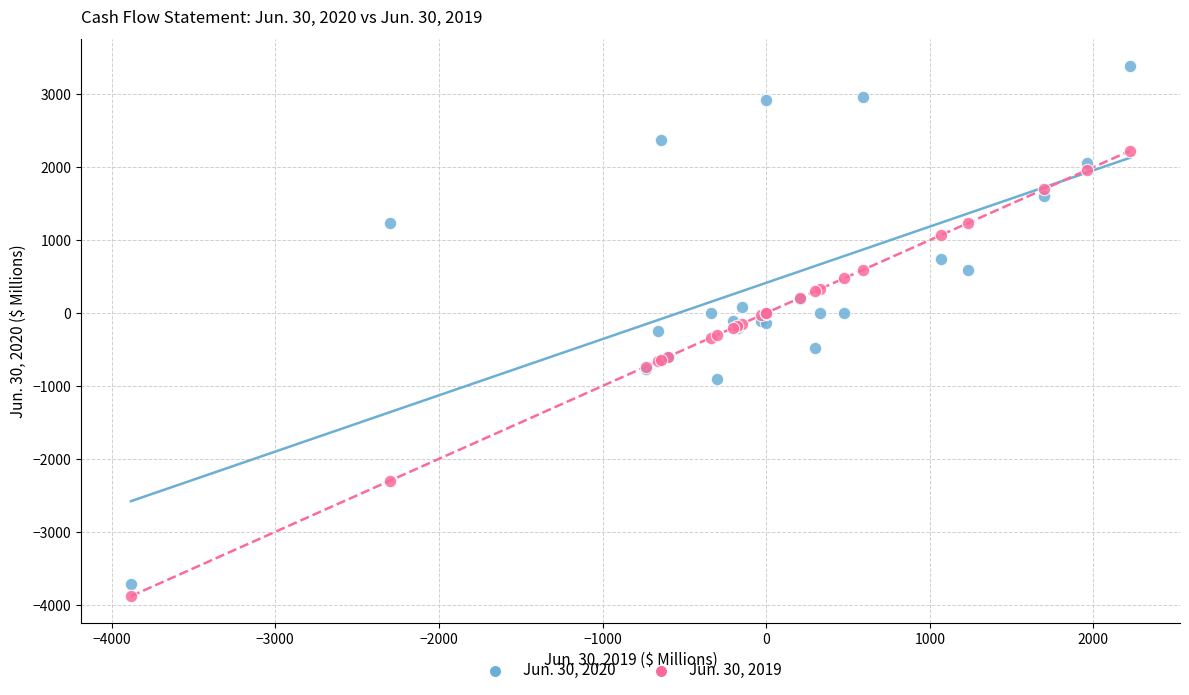

What are all the series names shown in the legend?

Jun. 30, 2020, Jun. 30, 2019